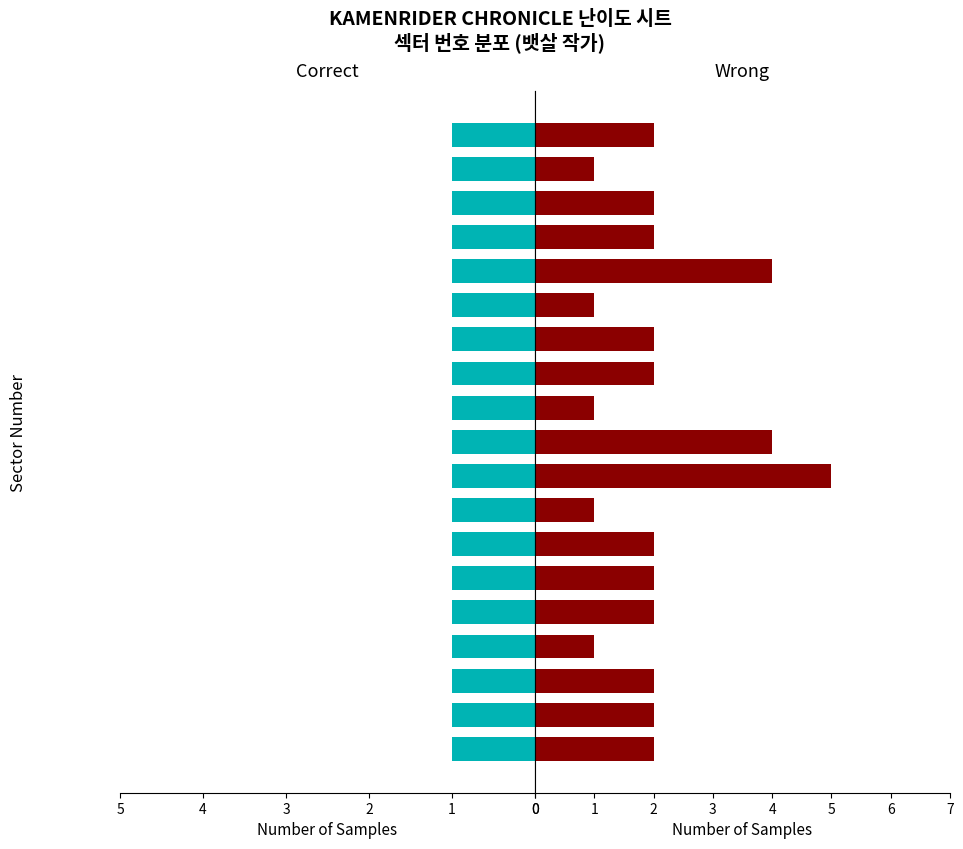

What is the approximate value of Wrong at 12?

2.0